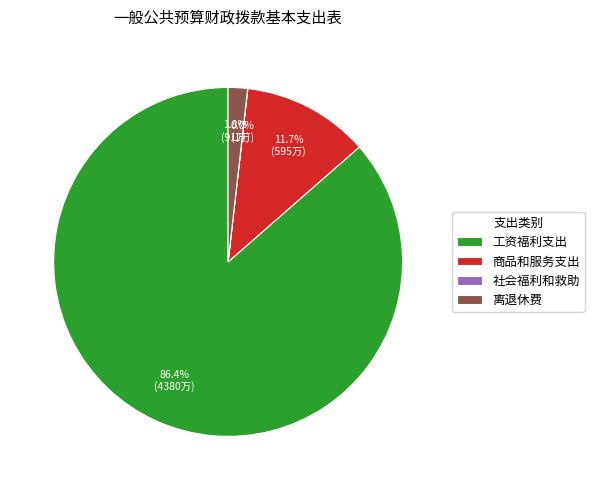

What is the ratio of the value at 商品和服务支出 to the value at 工资福利支出?

0.1